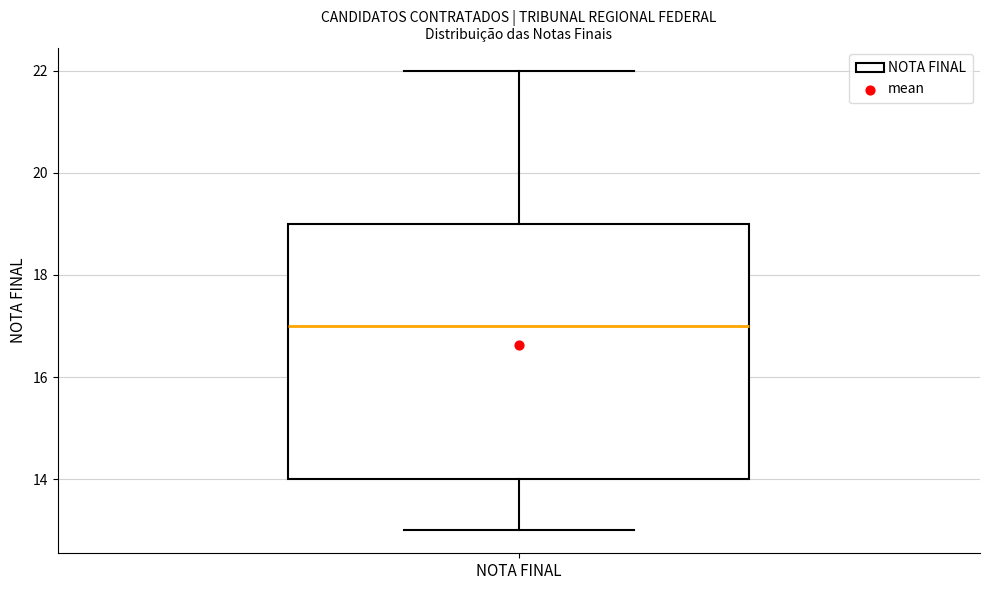

Where does the upper whisker of the box for NOTA FINAL end on the y-axis? The values are not printed on the chart, so give them approximately, as read against the axis.

22